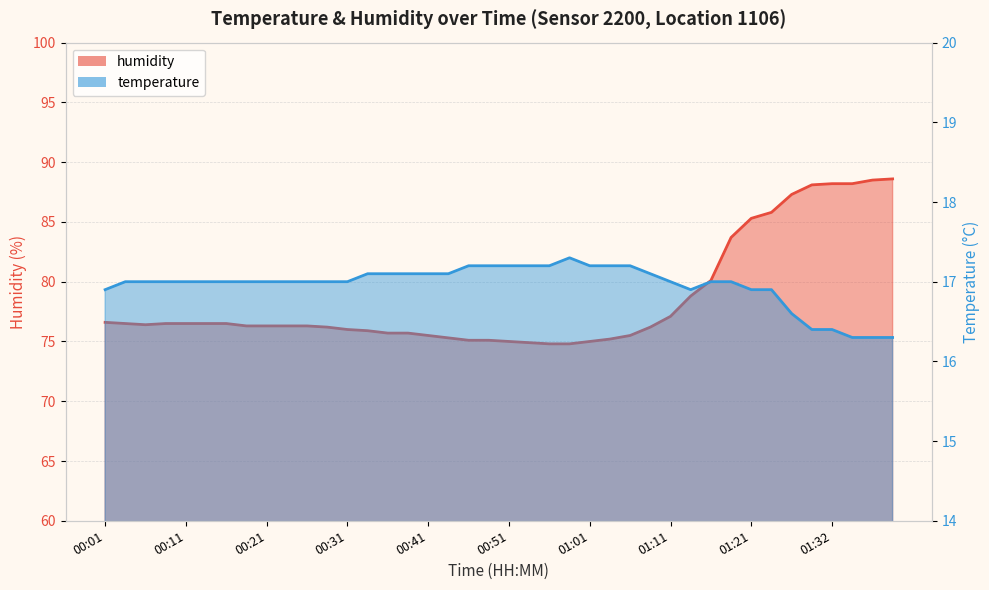

Reading left to right, extract all data points from this chart.

humidity: 00:01=76.6	00:04=76.5	00:06=76.4	00:09=76.5	00:11=76.5	00:13=76.5	00:16=76.5	00:18=76.3	00:21=76.3	00:23=76.3	00:26=76.3	00:28=76.2	00:31=76.0	00:33=75.9	00:36=75.7	00:38=75.7	00:41=75.5	00:43=75.3	00:46=75.1	00:48=75.1	00:51=75.0	00:53=74.9	00:56=74.8	00:58=74.8	01:01=75.0	01:03=75.2	01:06=75.5	01:08=76.2	01:11=77.1	01:13=78.8	01:16=80.1	01:18=83.7	01:21=85.3	01:24=85.8	01:27=87.3	01:29=88.1	01:32=88.2	01:35=88.2	01:37=88.5	01:40=88.6
temperature: 00:01=16.9	00:04=17.0	00:06=17.0	00:09=17.0	00:11=17.0	00:13=17.0	00:16=17.0	00:18=17.0	00:21=17.0	00:23=17.0	00:26=17.0	00:28=17.0	00:31=17.0	00:33=17.1	00:36=17.1	00:38=17.1	00:41=17.1	00:43=17.1	00:46=17.2	00:48=17.2	00:51=17.2	00:53=17.2	00:56=17.2	00:58=17.3	01:01=17.2	01:03=17.2	01:06=17.2	01:08=17.1	01:11=17.0	01:13=16.9	01:16=17.0	01:18=17.0	01:21=16.9	01:24=16.9	01:27=16.6	01:29=16.4	01:32=16.4	01:35=16.3	01:37=16.3	01:40=16.3